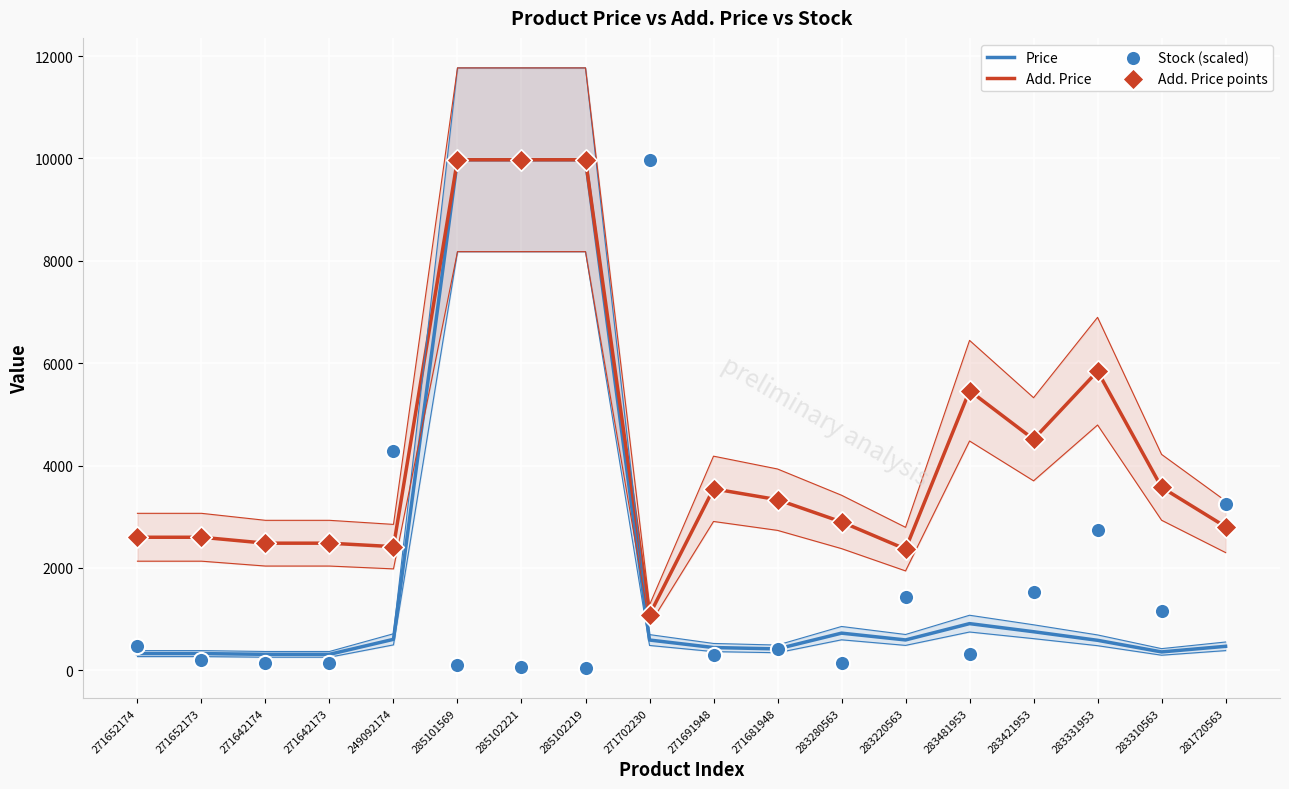

At which category is the sum across all series the highest?

285101569